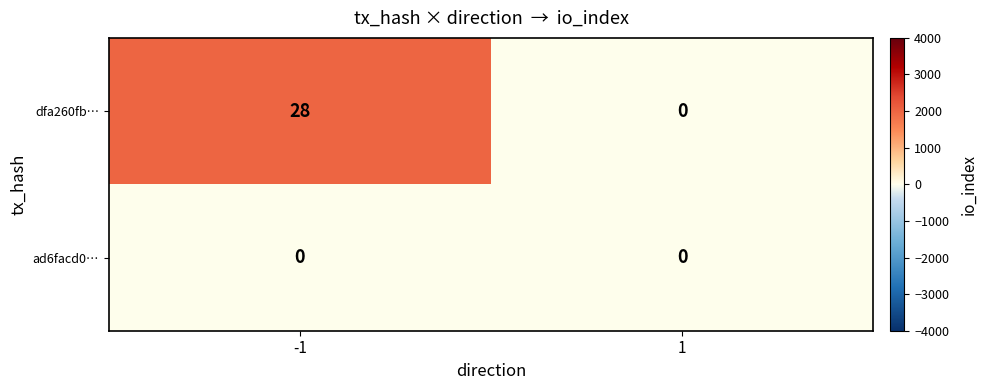

List the series in order of their peak value, highest first.

dfa260fb…, ad6facd0…